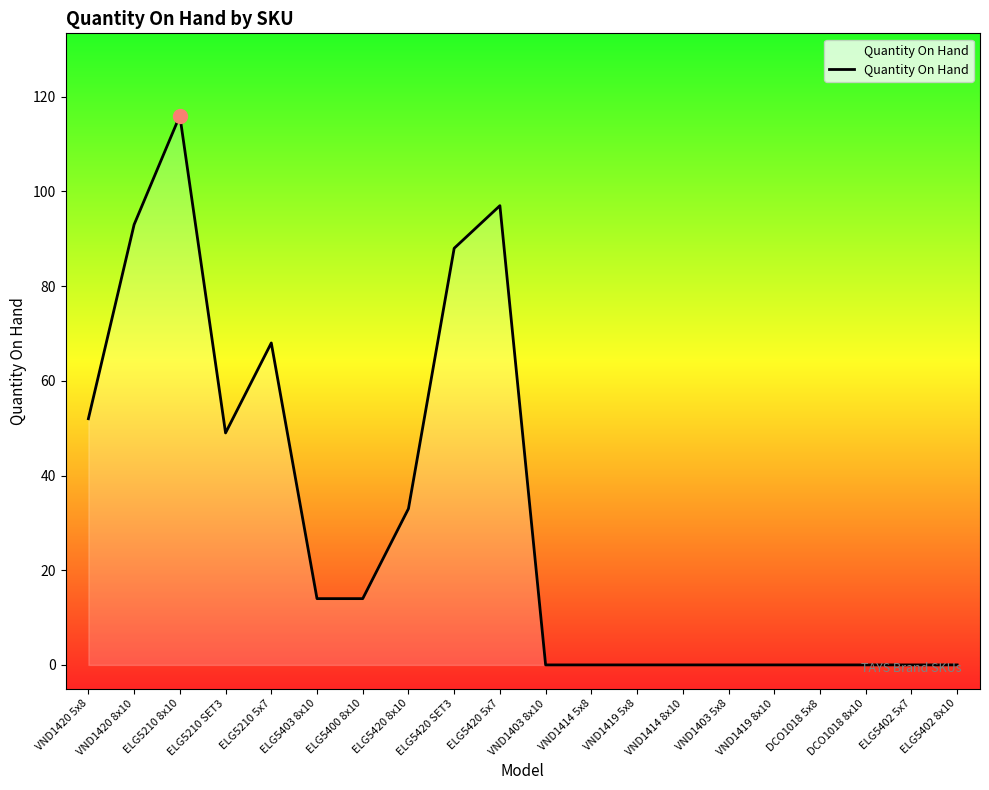

Which label corresponds to the largest value in the chart?

ELG5210 8x10